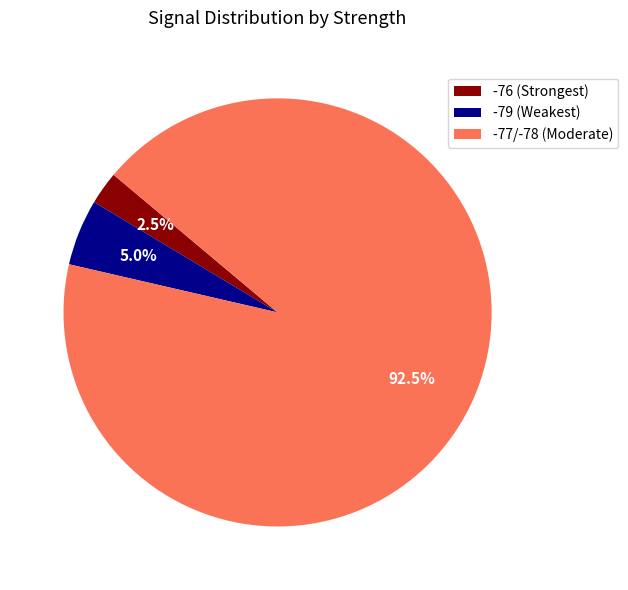

Rank the categories by value from highest to lowest.

-77/-78 (Moderate), -79 (Weakest), -76 (Strongest)